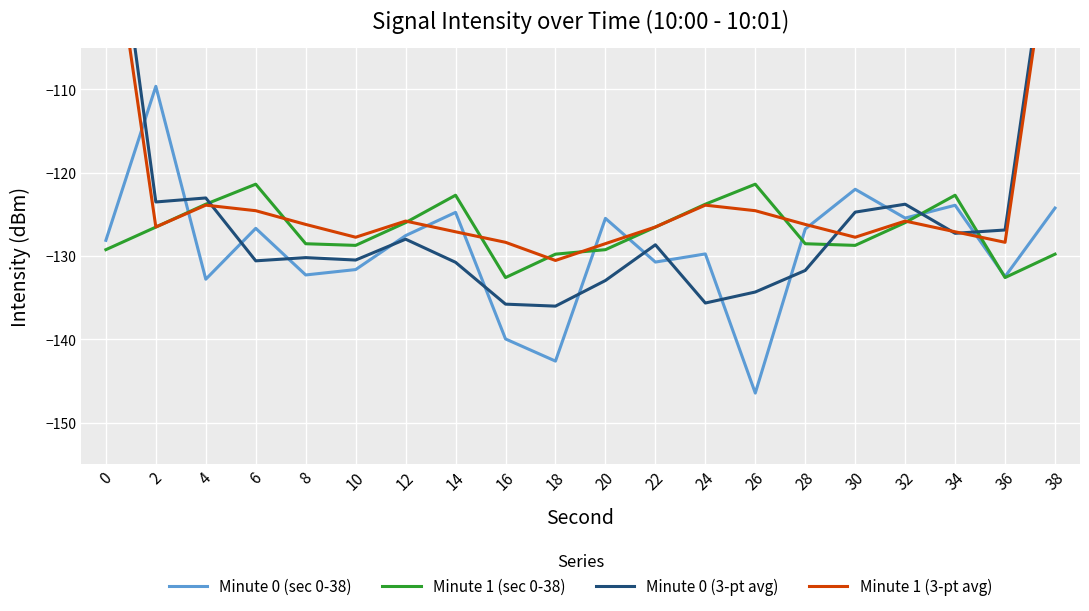

What are all the series names shown in the legend?

Minute 0 (sec 0-38), Minute 1 (sec 0-38), Minute 0 (3-pt avg), Minute 1 (3-pt avg)